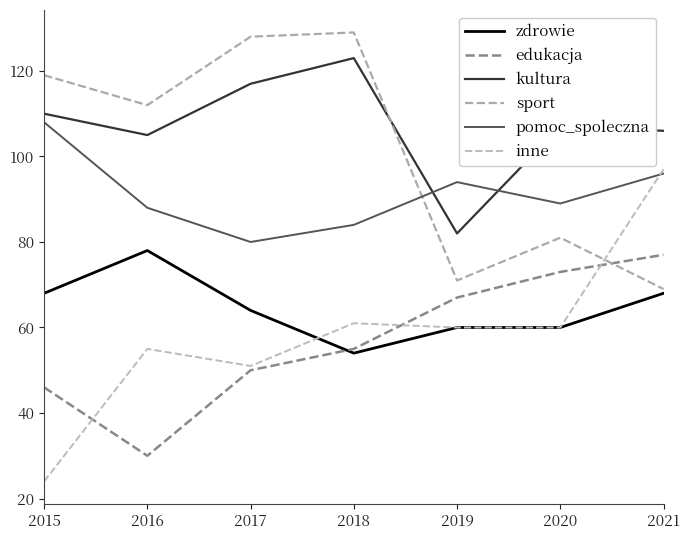

Rank the series at 2019 from lowest to highest value.

zdrowie, inne, edukacja, sport, kultura, pomoc_spoleczna